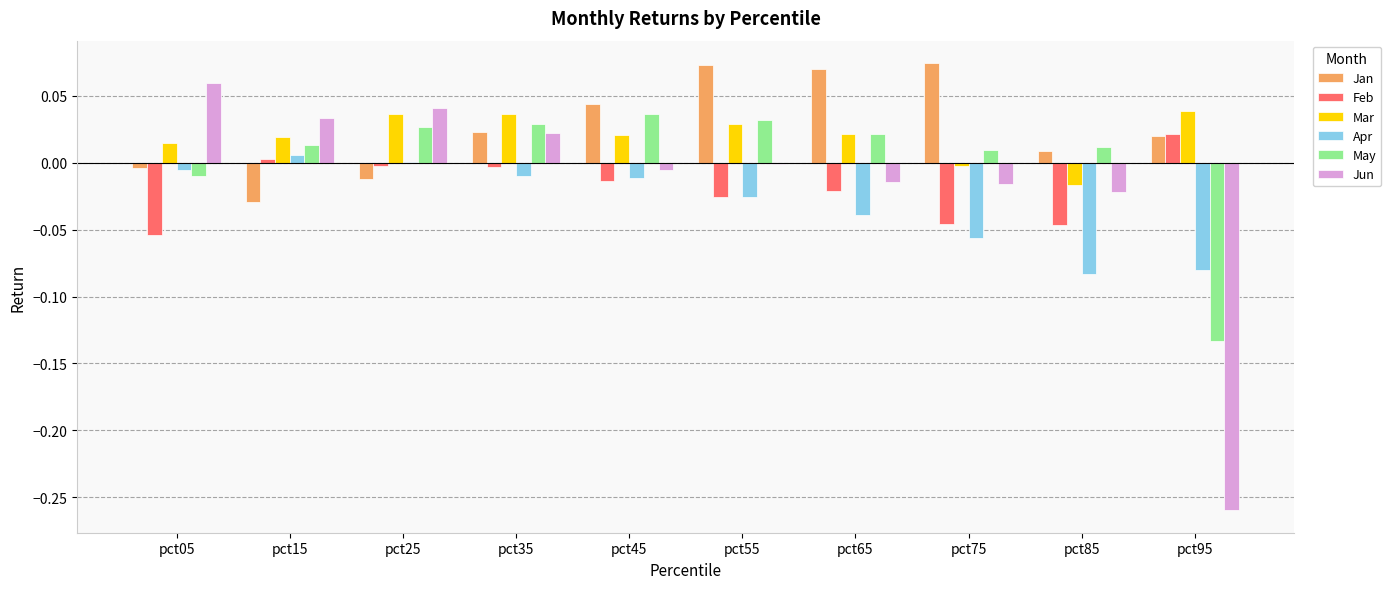

True or false: Feb has a value of -0.0 at pct45.

True